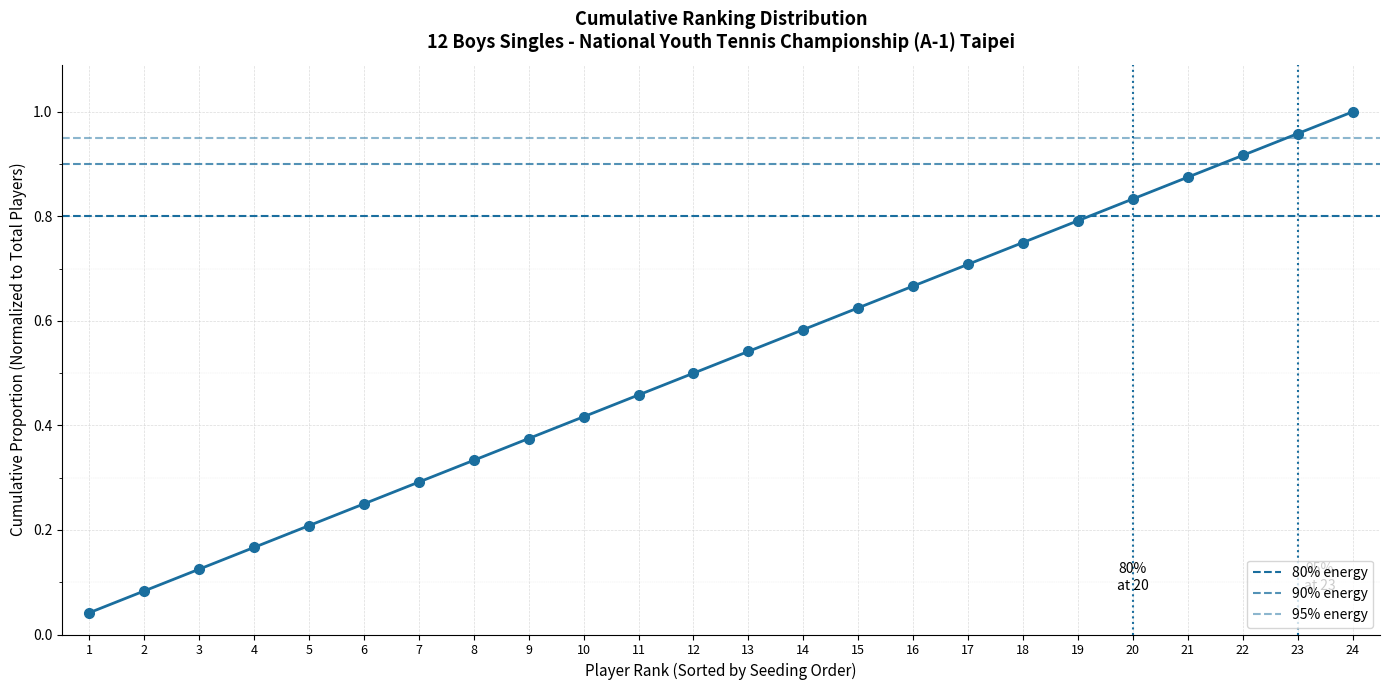

How many categories are shown in the chart?

24